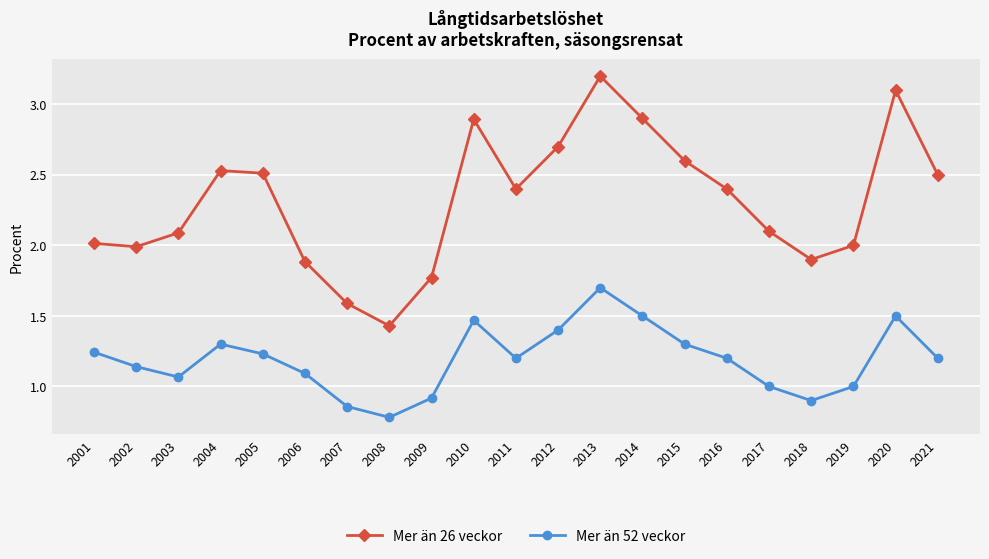

What is the value of the Mer än 52 veckor point at the 8th from the left?

0.8